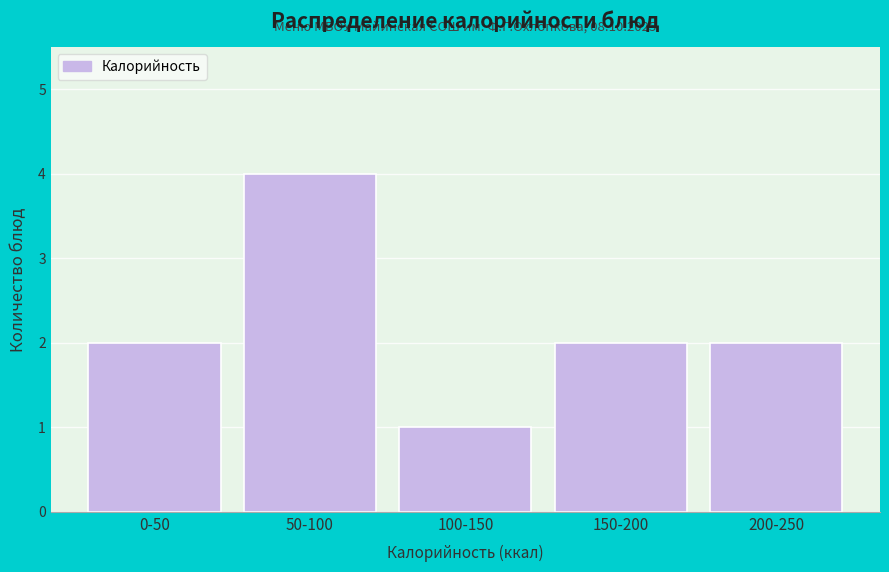

Reading right to left, what are all the values shown in this chart?

2	2	1	4	2